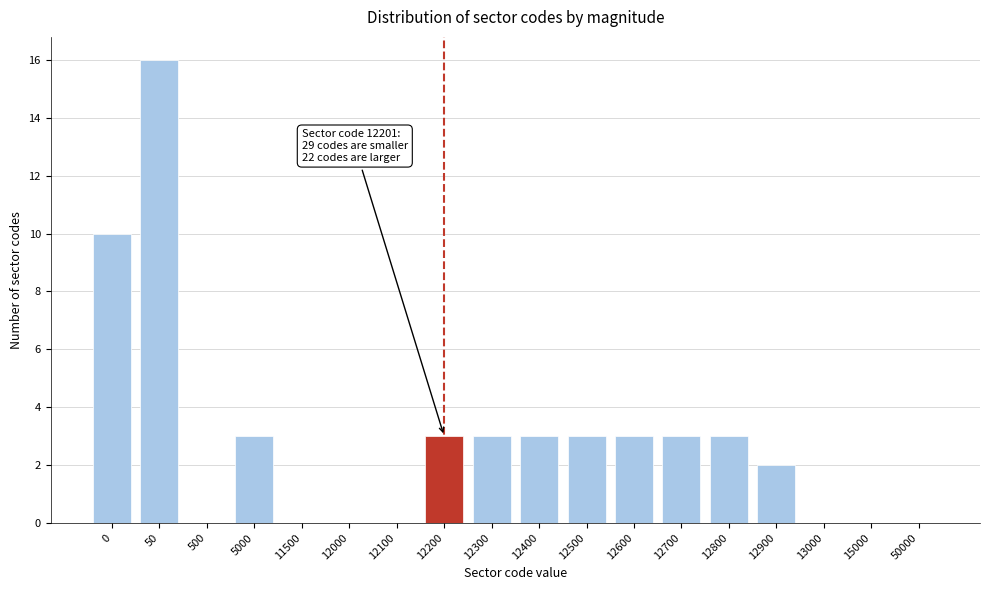

Reading left to right, list all the values displayed in this chart.

0=10	50=16	500=0	5000=3	11500=0	12000=0	12100=0	12200=3	12300=3	12400=3	12500=3	12600=3	12700=3	12800=3	12900=2	13000=0	15000=0	50000=0